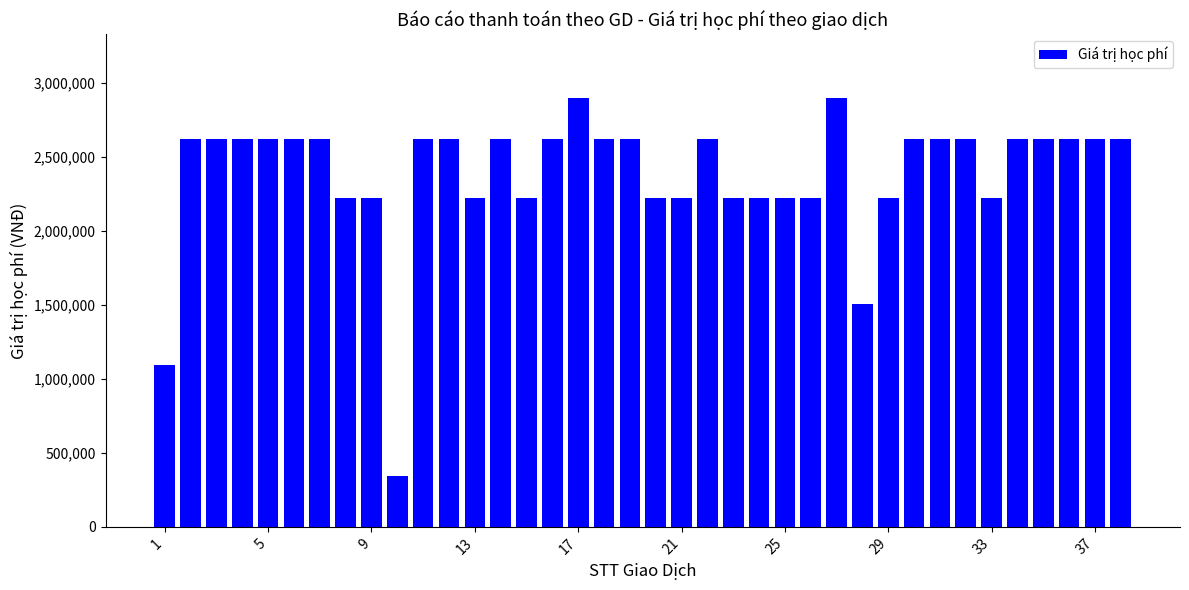

What is the greatest value displayed?

2896400